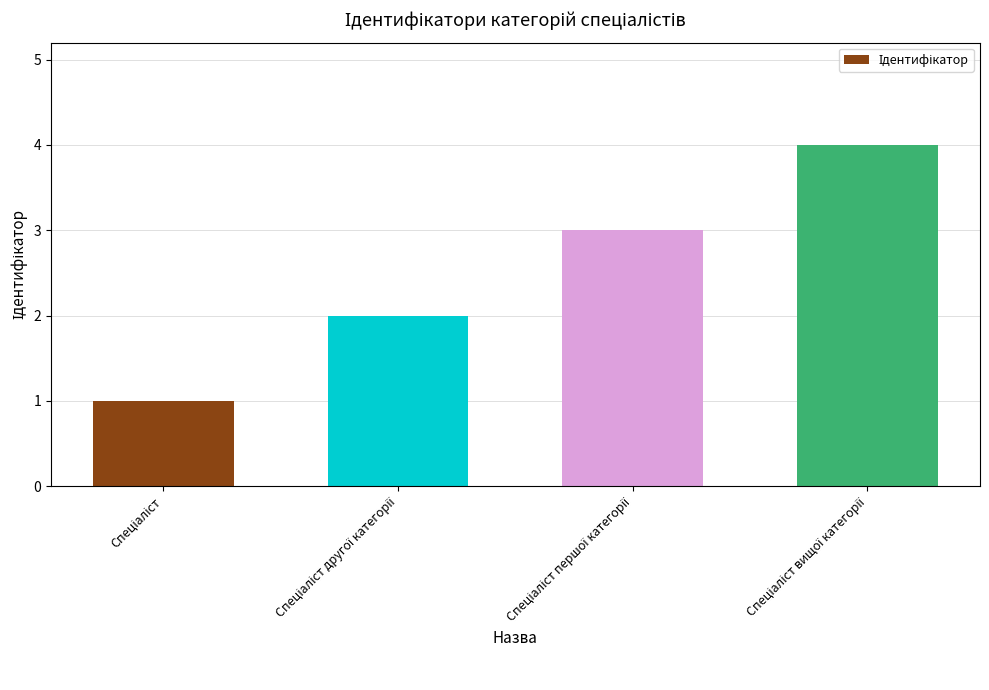

What is the greatest value displayed?

4